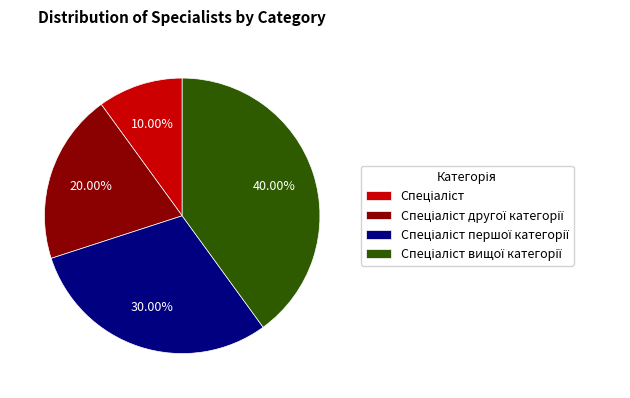

Does any single category account for the majority?

No